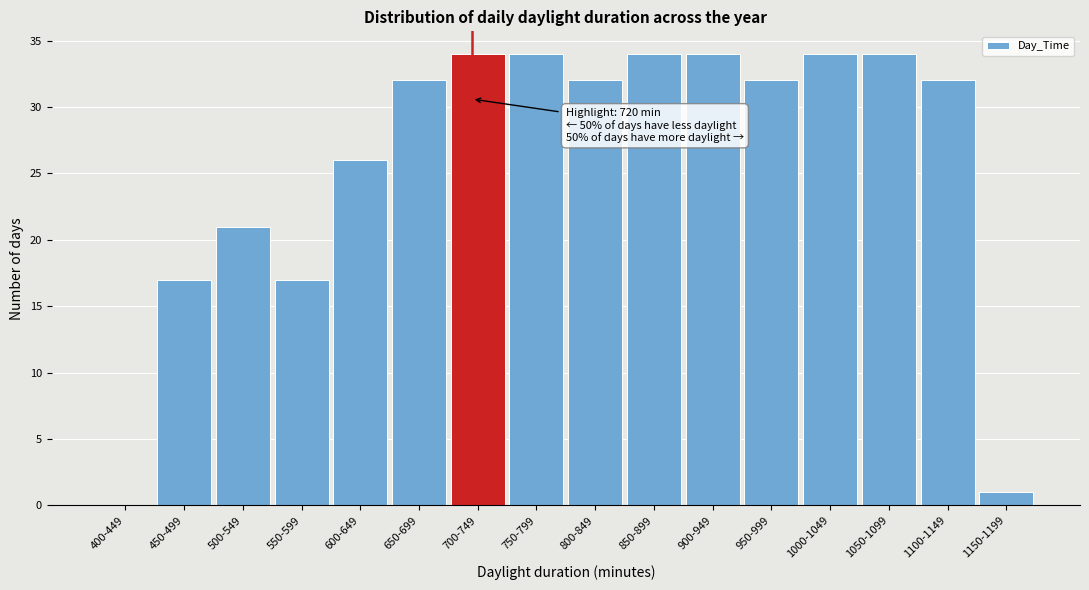

Reading left to right, what are all the values shown in this chart?

400-449=0	450-499=17	500-549=21	550-599=17	600-649=26	650-699=32	700-749=34	750-799=34	800-849=32	850-899=34	900-949=34	950-999=32	1000-1049=34	1050-1099=34	1100-1149=32	1150-1199=1